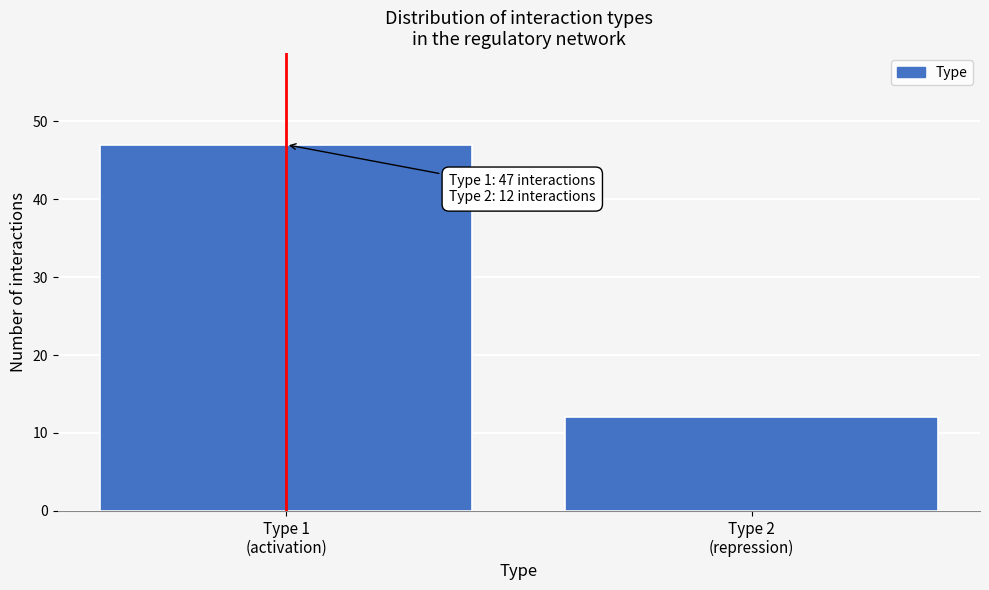

Reading left to right, transcribe all the data shown in this chart.

47	12